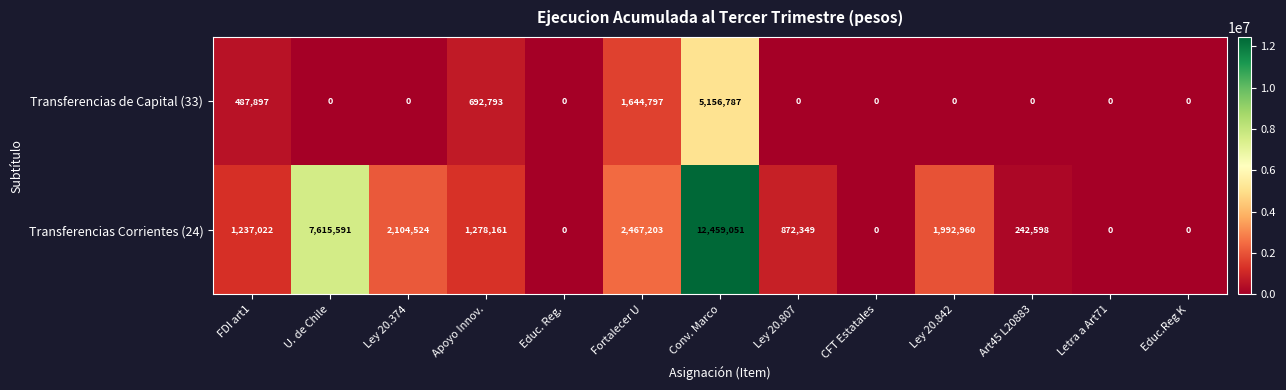

Rank the series by their maximum value, from highest to lowest.

Transferencias Corrientes (24), Transferencias de Capital (33)